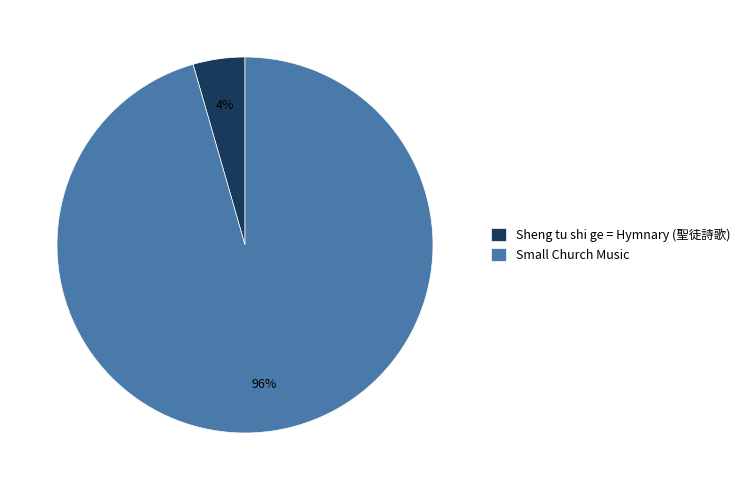

How many segments does this pie chart have?

2